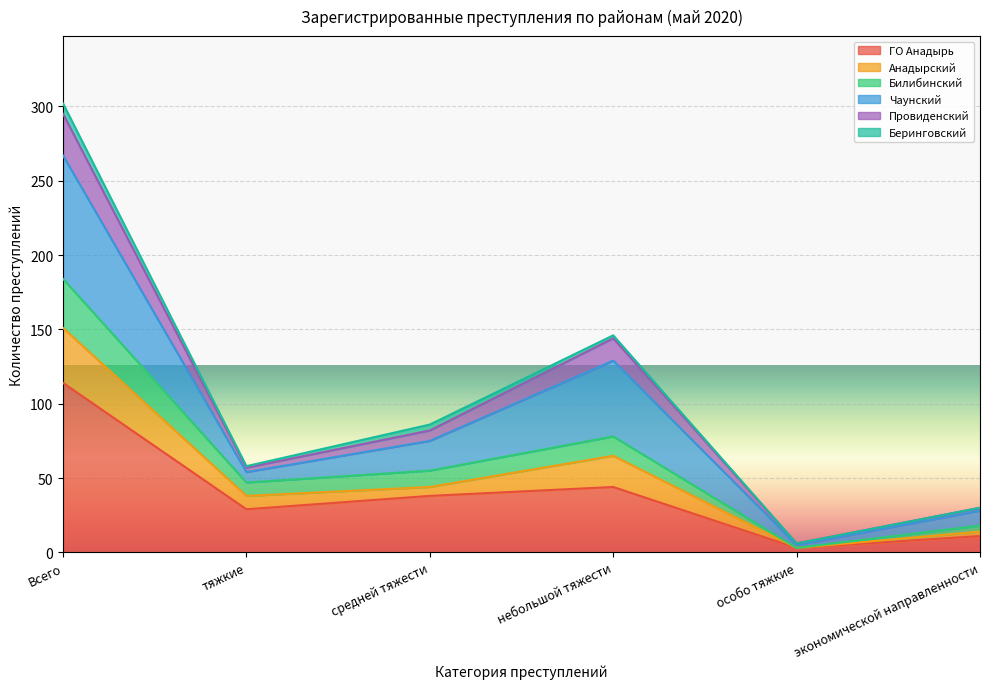

Does the chart display data point markers on the line(s)?

No